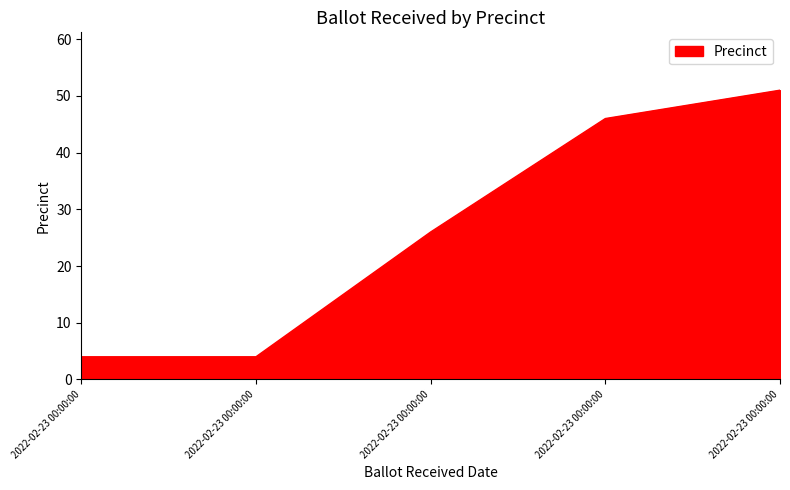

What is the sum of the values at 2022-02-23 00:00:00 and 2022-02-23 00:00:00?

50